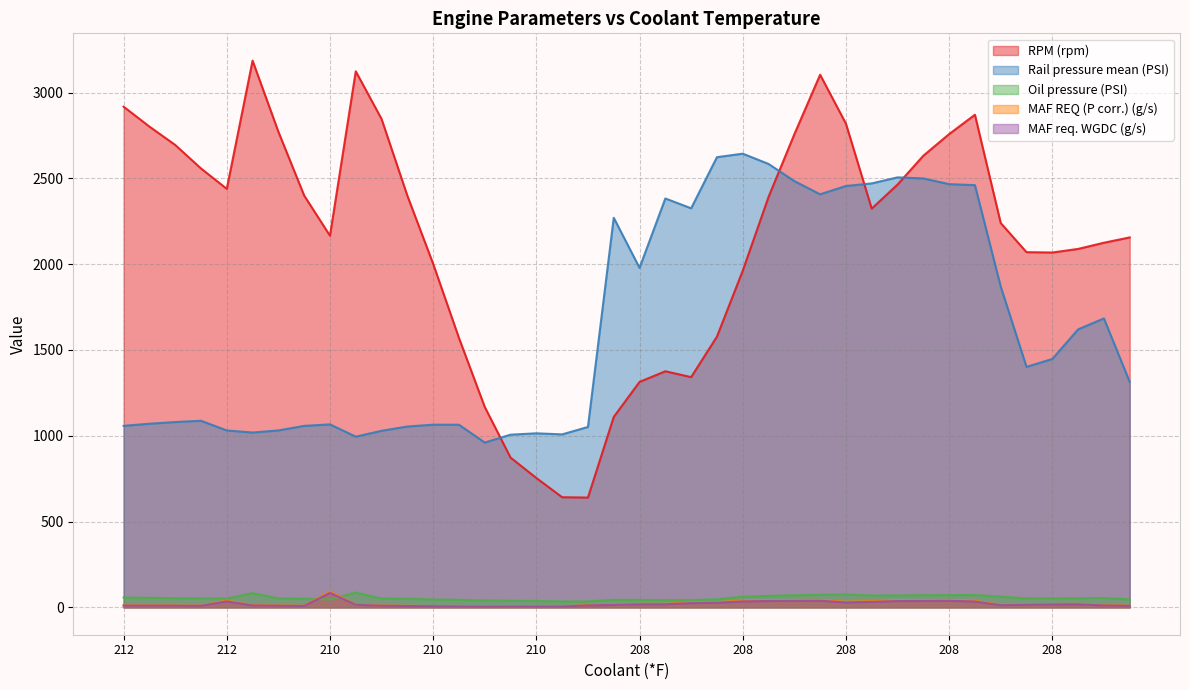

What is the highest value of the MAF req. WGDC (g/s) series?

84.5